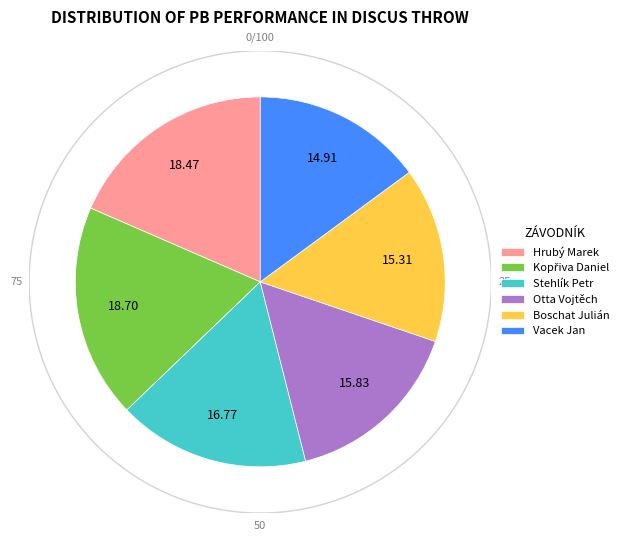

Is there any slice that represents more than half of the pie?

No